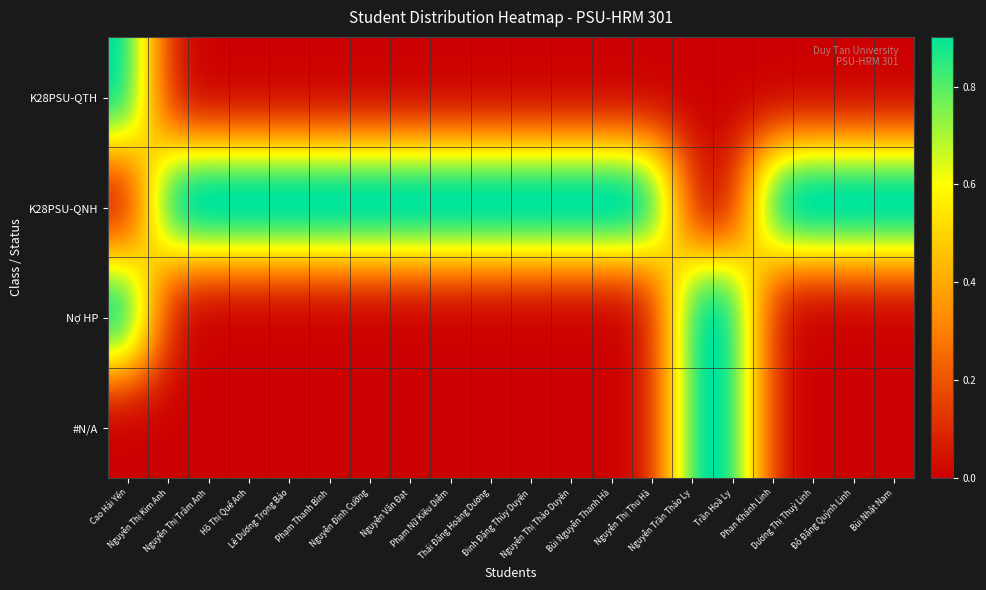

Which series has the largest total across all categories?

K28PSU-QNH